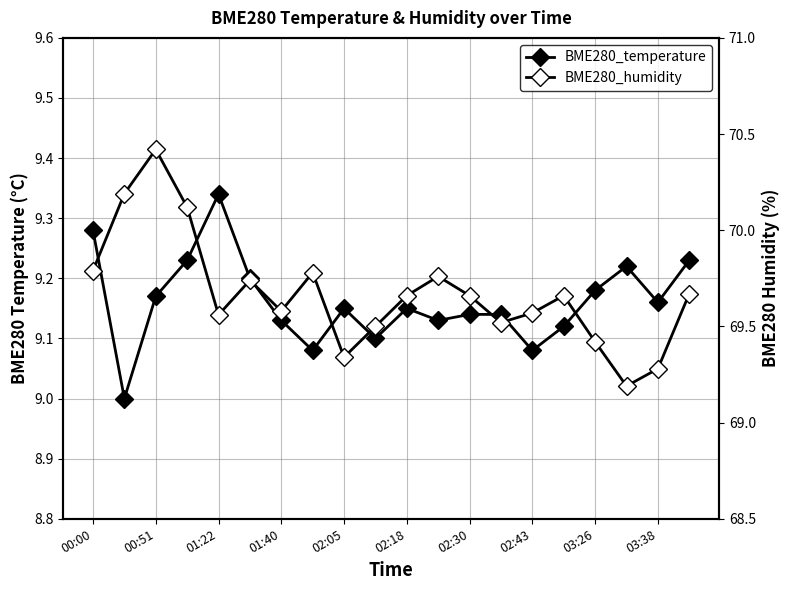

List the series in order of their peak value, lowest first.

BME280_temperature, BME280_humidity